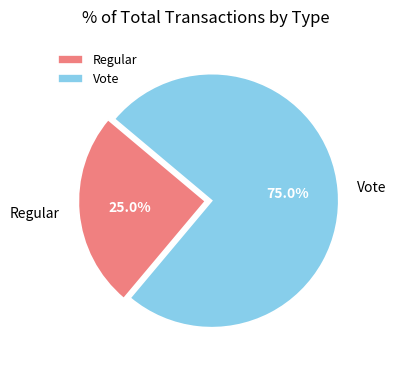

Combined, what portion of the pie is Vote and Regular?

100.0%